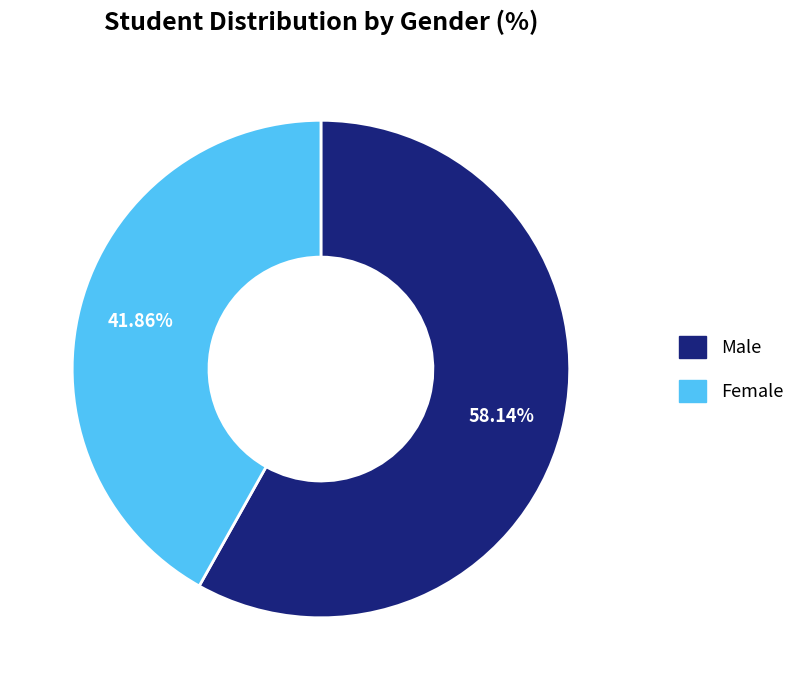

What percentage is NOT represented by Male?

41.9%